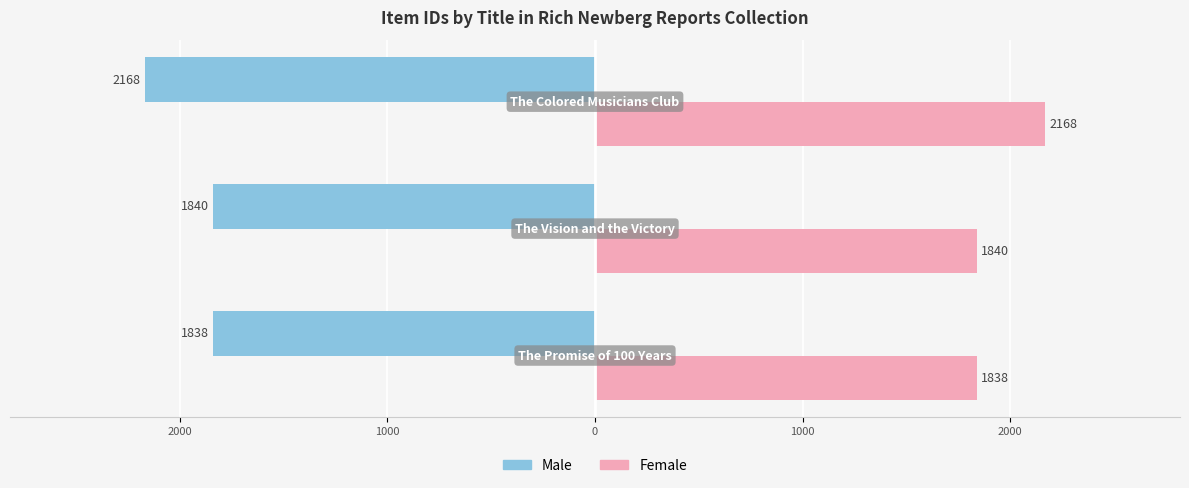

What are all the series names shown in the legend?

Male, Female